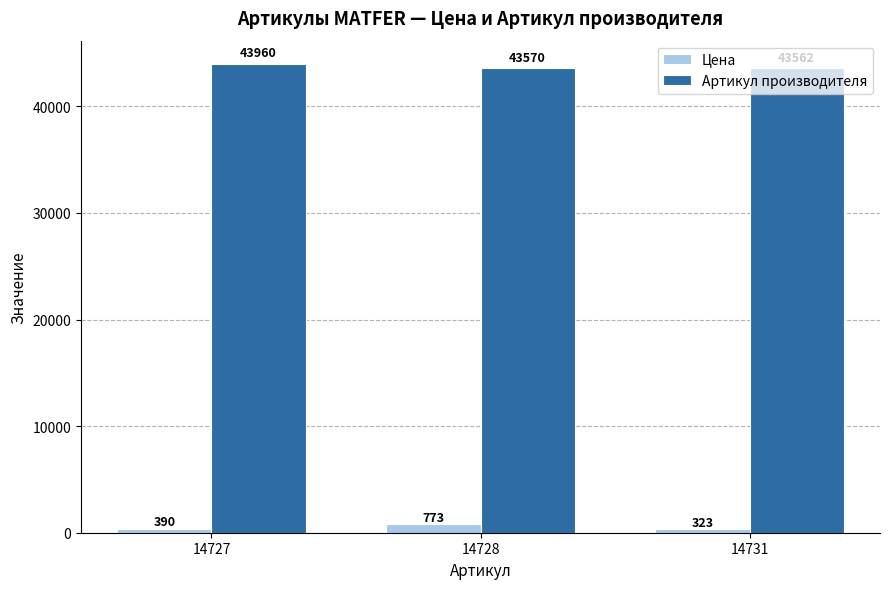

What is the spread (max minus min) of values at 14731?

43239